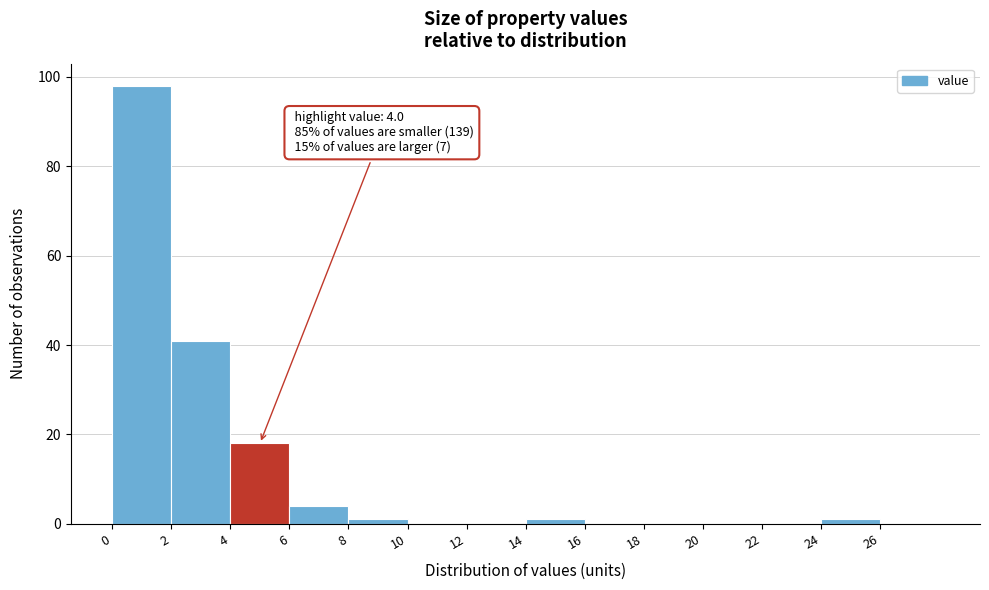

Over which range of the x-axis is the bar tallest?

0 to 2